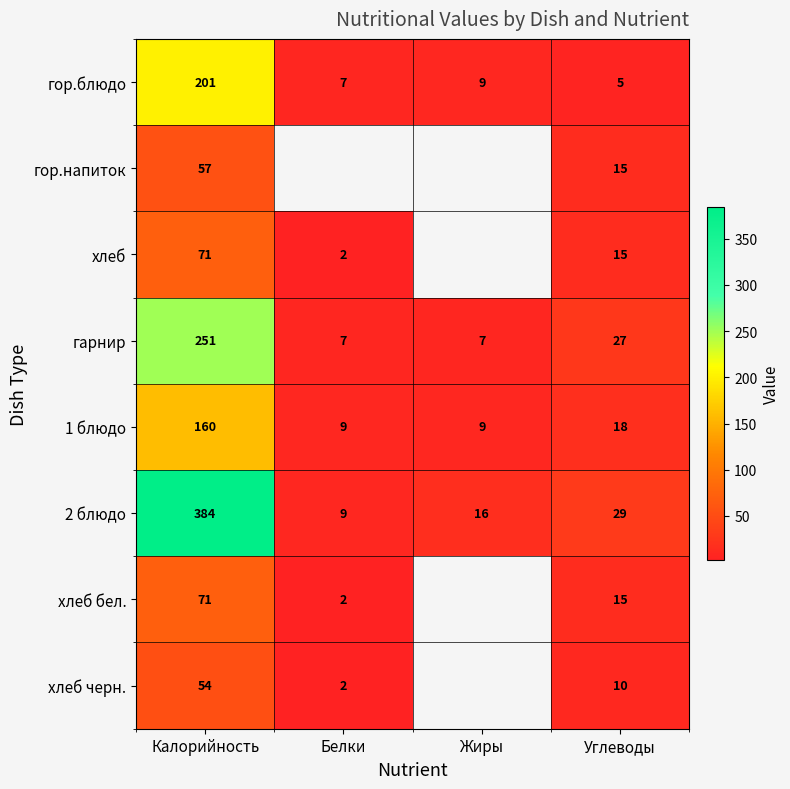

What is the maximum value for 1 блюдо?

160